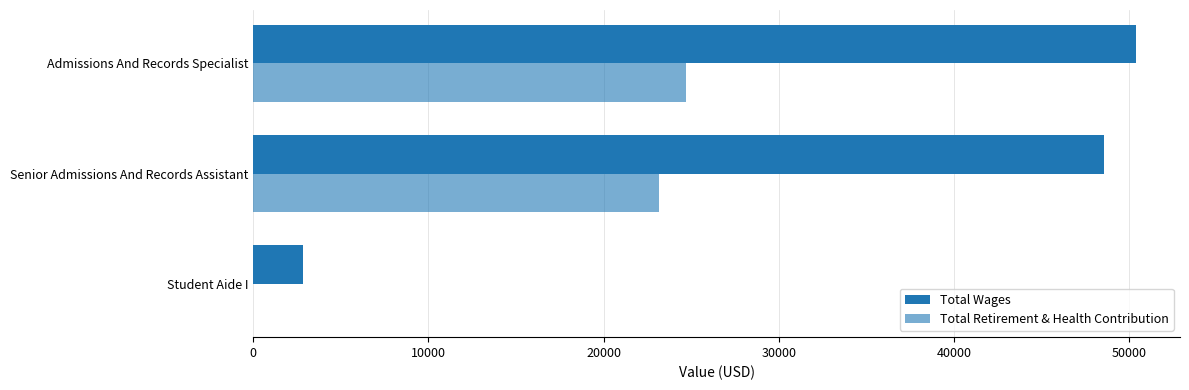

How many data points does each series have?

3